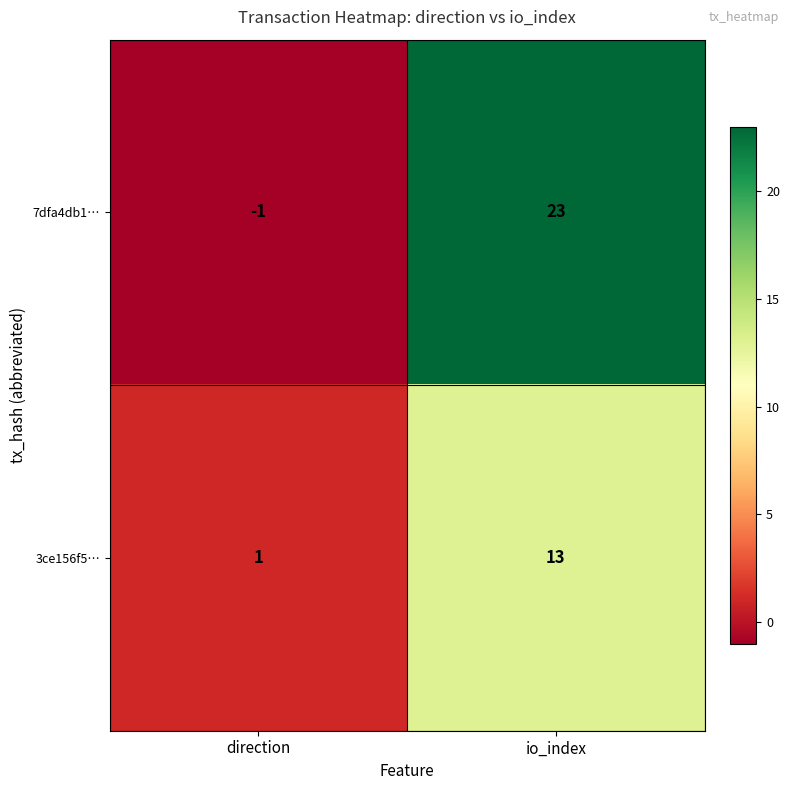

The 3ce156f5… series shows 13 at io_index. True or false?

True